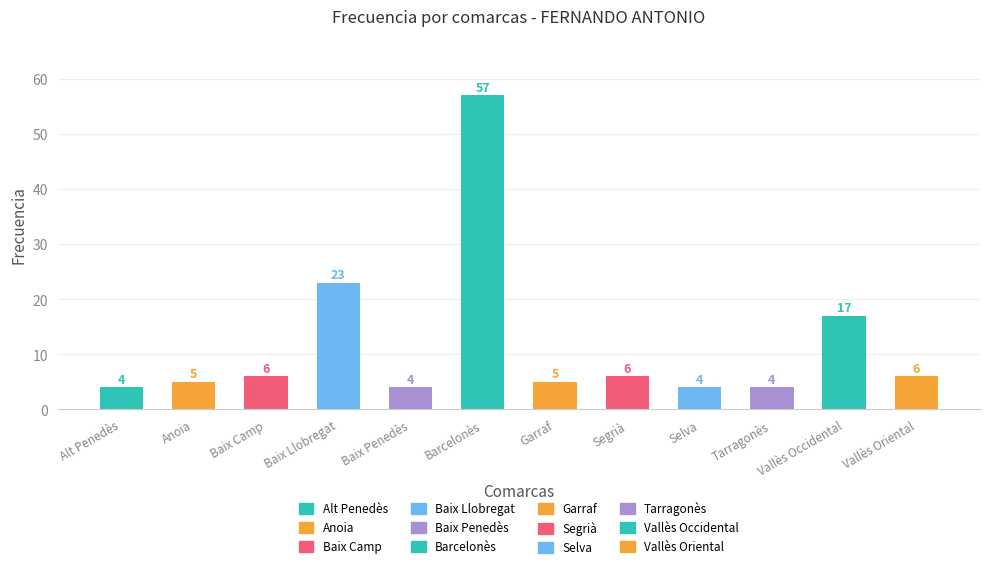

How many series are shown in this chart?

1